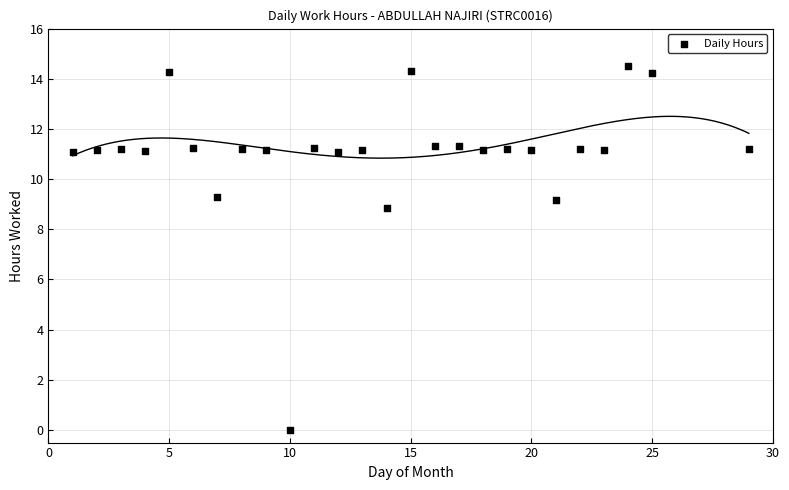

What is the range of Y values (max minus min)?

14.5